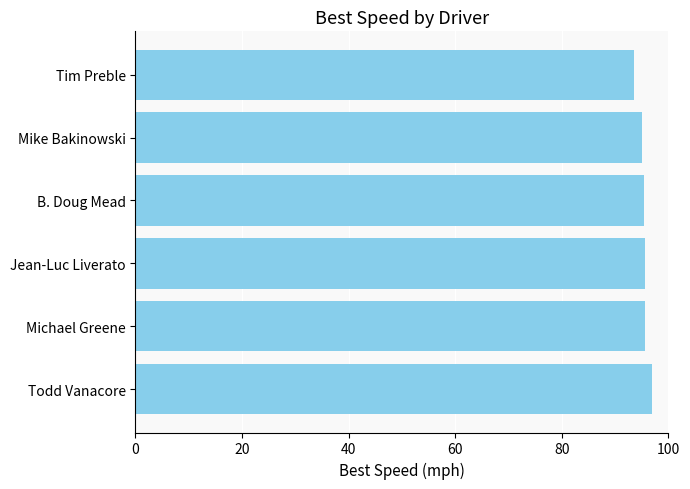

What is the difference between the maximum and second lowest values?

1.8